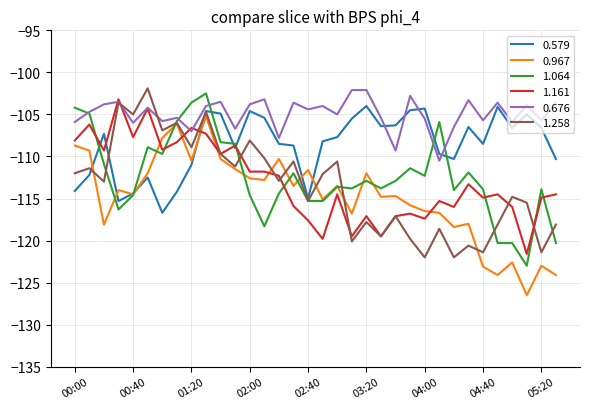

What is the maximum value for 0.579?

-104.0